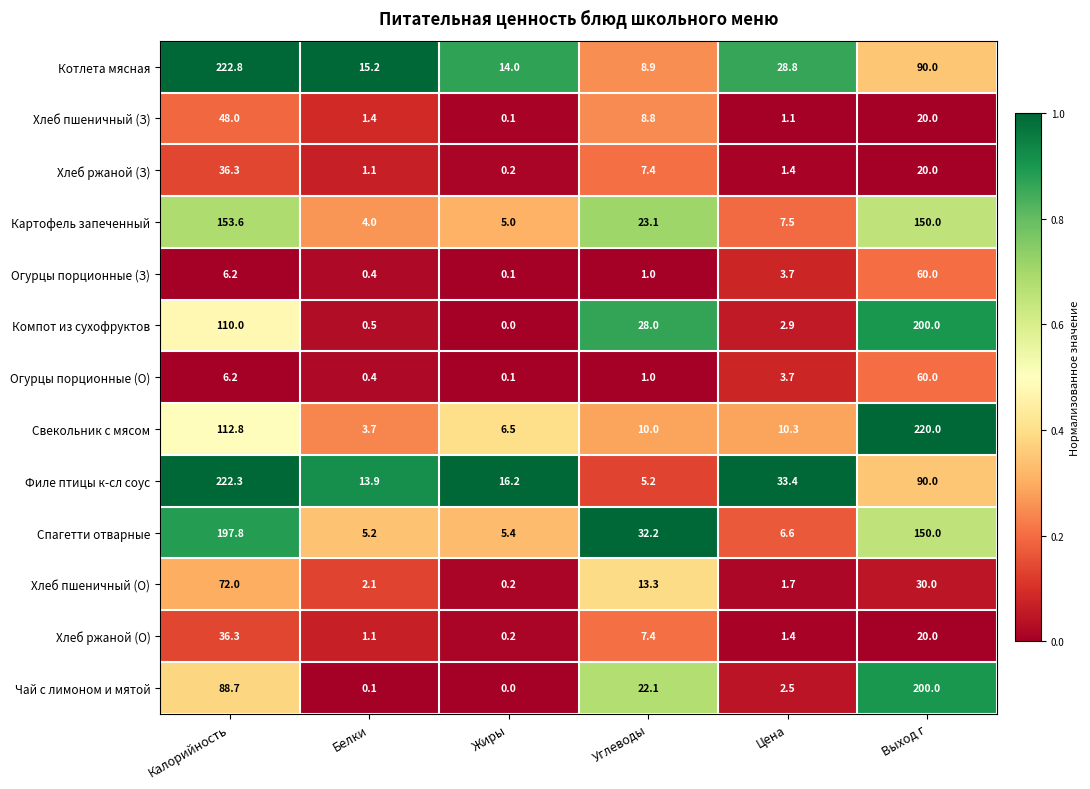

How many series are shown in this chart?

13